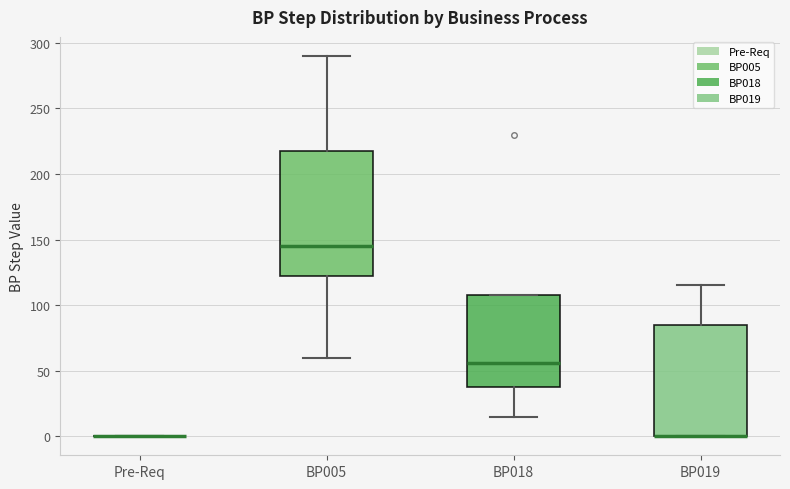

Reading left to right, transcribe this box plot: for each box, give where its median line is, the range the box spans, and where its two whiskers end, as read against the y-axis. The values are not printed on the chart, so give them approximately, as read against the axis.

Pre-Req: box collapsed to a line at 0, whiskers 0 to 0
BP005: median 145, box 125 to 220, whiskers 60 to 290
BP018: median 55, box 40 to 110, whiskers 15 to 110
BP019: median 0 (drawn on the box's lower edge), box 0 to 85, whiskers 0 to 115